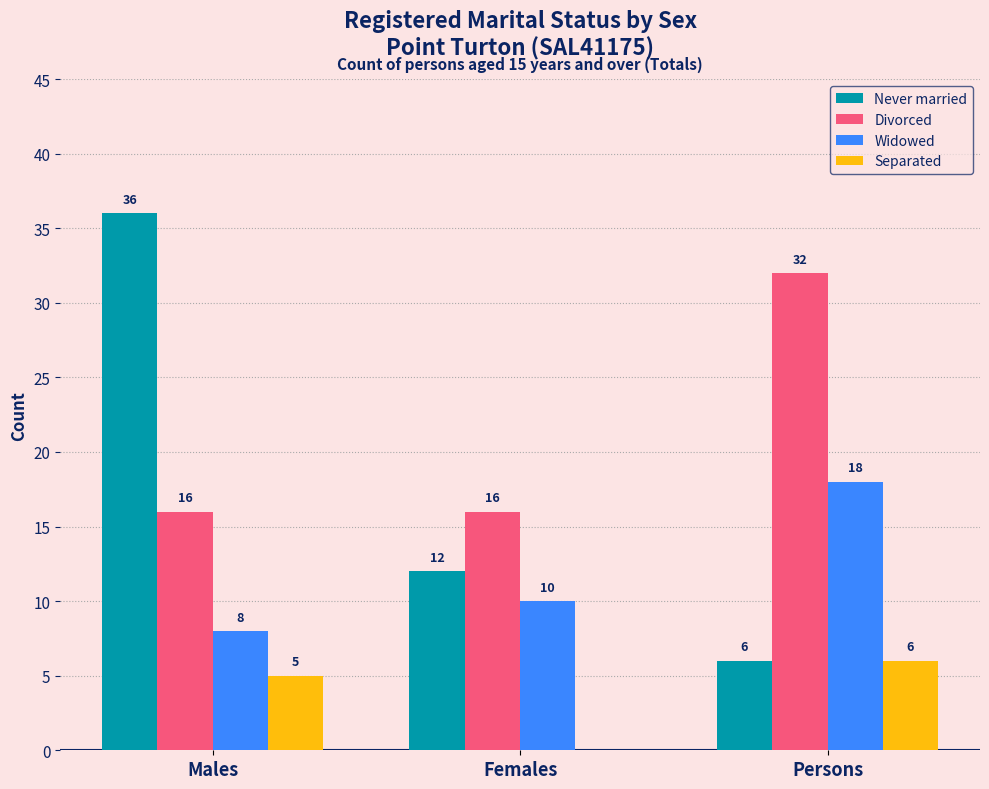

Are the bars horizontal?

No